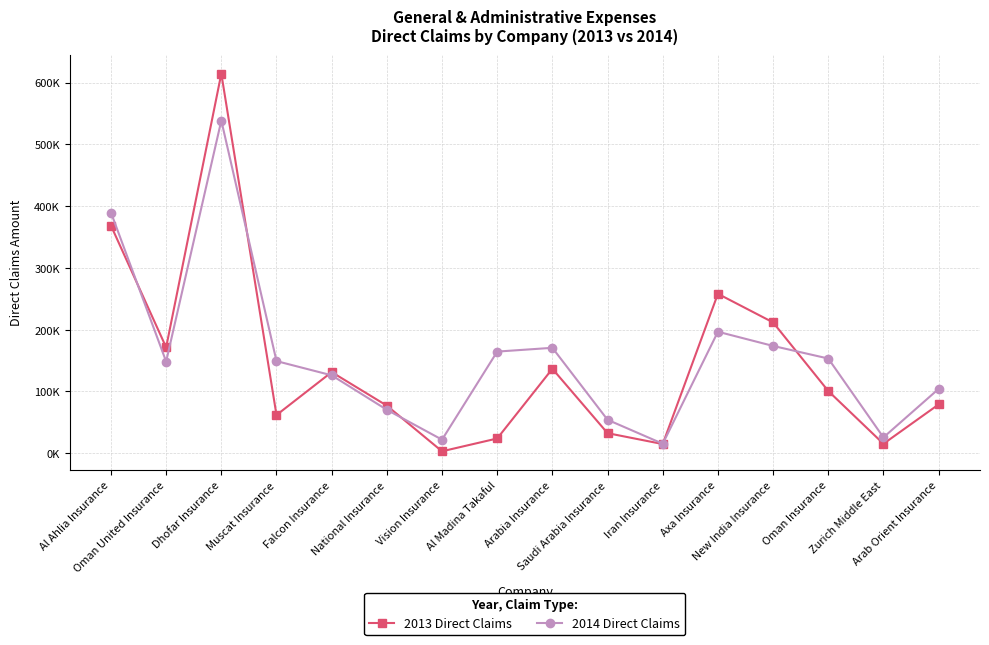

Is it true that 2013 Direct Claims equals 31797.0 at Al Madina Takaful?

False